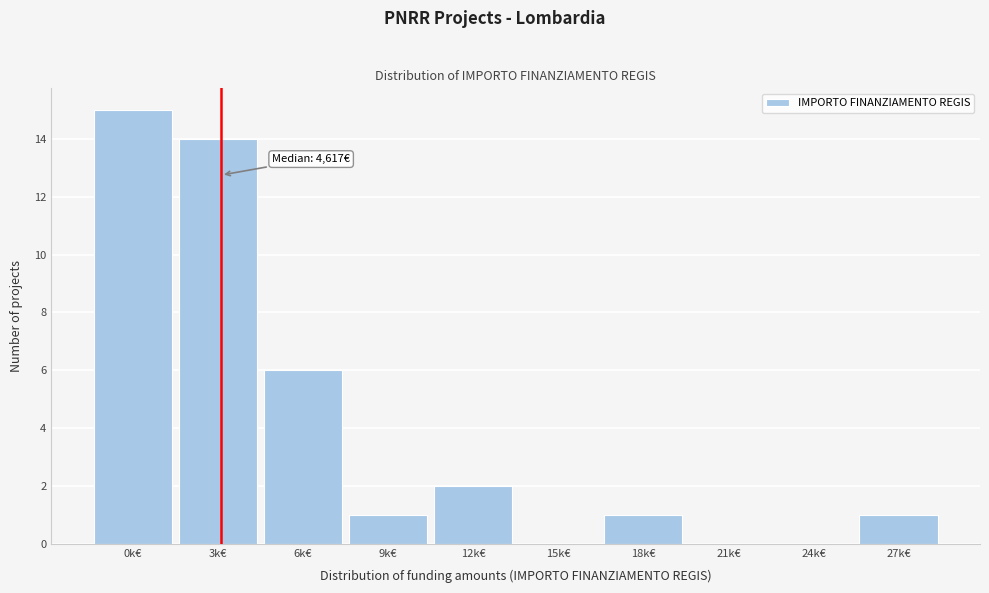

Reading right to left, list all the values displayed in this chart.

27k€=1	24k€=0	21k€=0	18k€=1	15k€=0	12k€=2	9k€=1	6k€=6	3k€=14	0k€=15